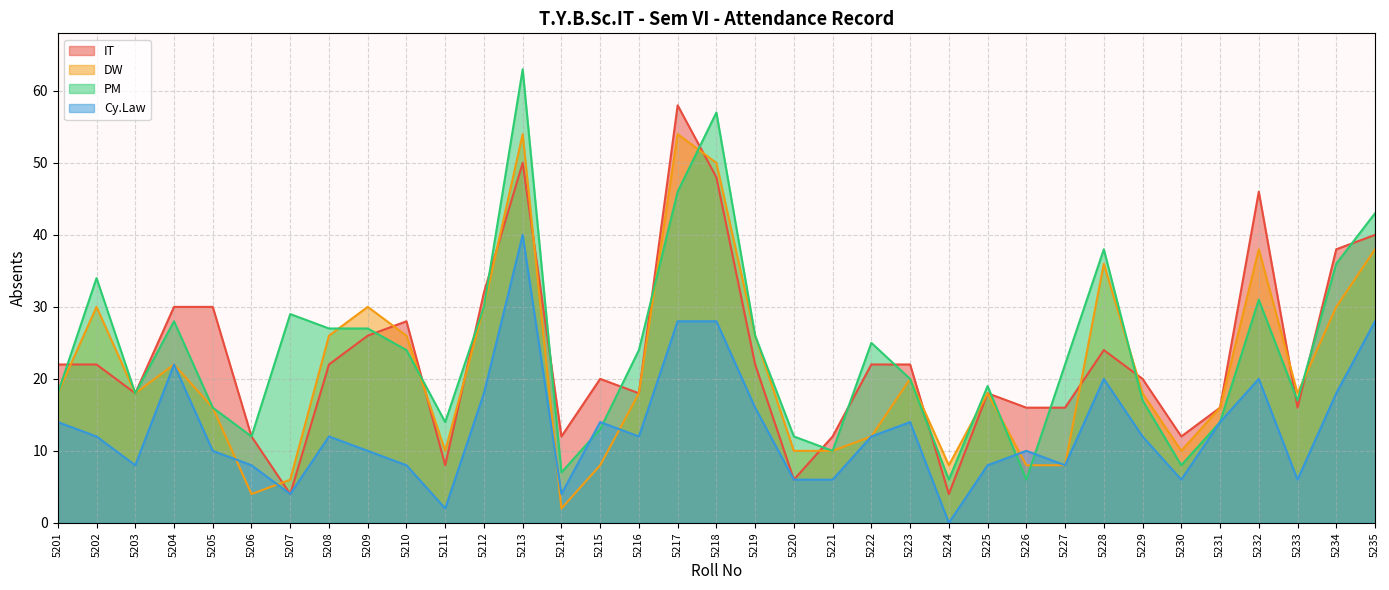

Reading left to right, list all the values displayed in this chart.

IT: 5201=22	5202=22	5203=18	5204=30	5205=30	5206=12	5207=4	5208=22	5209=26	5210=28	5211=8	5212=32	5213=50	5214=12	5215=20	5216=18	5217=58	5218=48	5219=22	5220=6	5221=12	5222=22	5223=22	5224=4	5225=18	5226=16	5227=16	5228=24	5229=20	5230=12	5231=16	5232=46	5233=16	5234=38	5235=40
DW: 5201=18	5202=30	5203=18	5204=22	5205=16	5206=4	5207=6	5208=26	5209=30	5210=26	5211=10	5212=30	5213=54	5214=2	5215=8	5216=18	5217=54	5218=50	5219=26	5220=10	5221=10	5222=12	5223=20	5224=8	5225=18	5226=8	5227=8	5228=36	5229=18	5230=10	5231=16	5232=38	5233=18	5234=30	5235=38
PM: 5201=18	5202=34	5203=18	5204=28	5205=16	5206=12	5207=29	5208=27	5209=27	5210=24	5211=14	5212=30	5213=63	5214=7	5215=13	5216=24	5217=46	5218=57	5219=26	5220=12	5221=10	5222=25	5223=20	5224=6	5225=19	5226=6	5227=22	5228=38	5229=17	5230=8	5231=14	5232=31	5233=17	5234=36	5235=43
Cy.Law: 5201=14	5202=12	5203=8	5204=22	5205=10	5206=8	5207=4	5208=12	5209=10	5210=8	5211=2	5212=18	5213=40	5214=4	5215=14	5216=12	5217=28	5218=28	5219=16	5220=6	5221=6	5222=12	5223=14	5224=0	5225=8	5226=10	5227=8	5228=20	5229=12	5230=6	5231=14	5232=20	5233=6	5234=18	5235=28